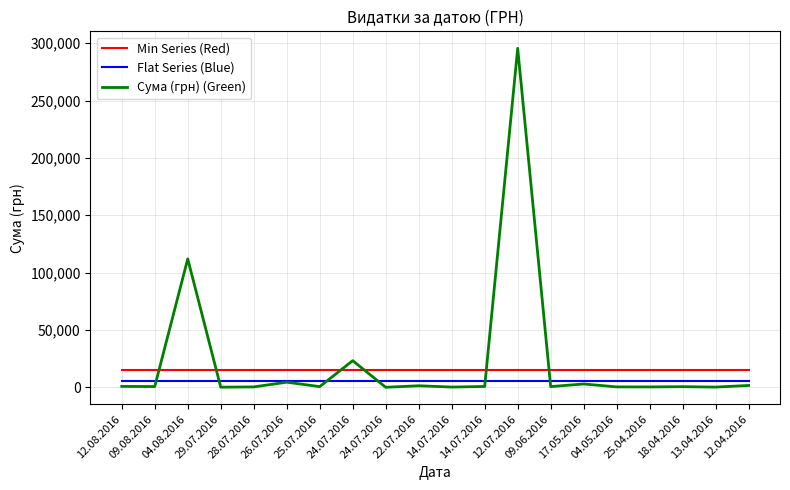

Is this an area chart (filled region under the line)?

No